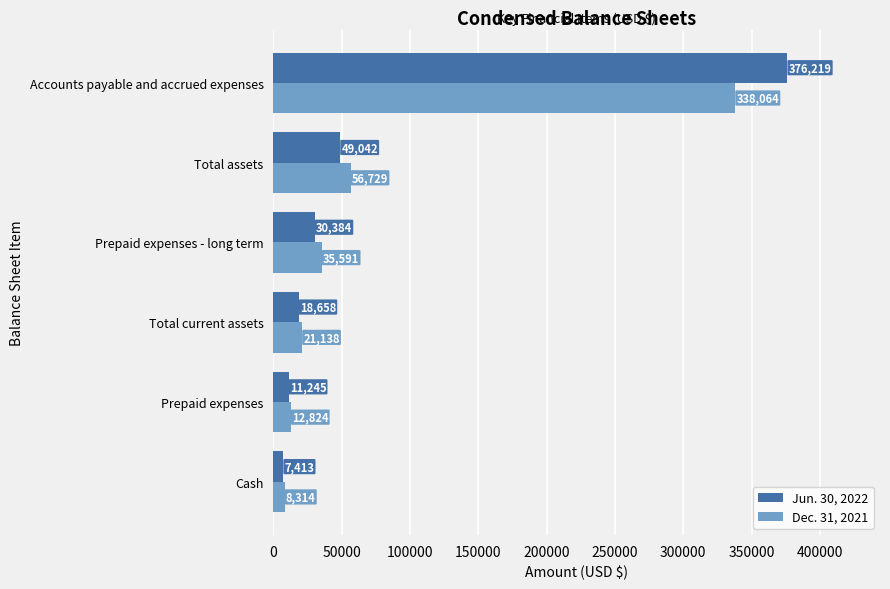

Which series has the largest total across all categories?

Jun. 30, 2022